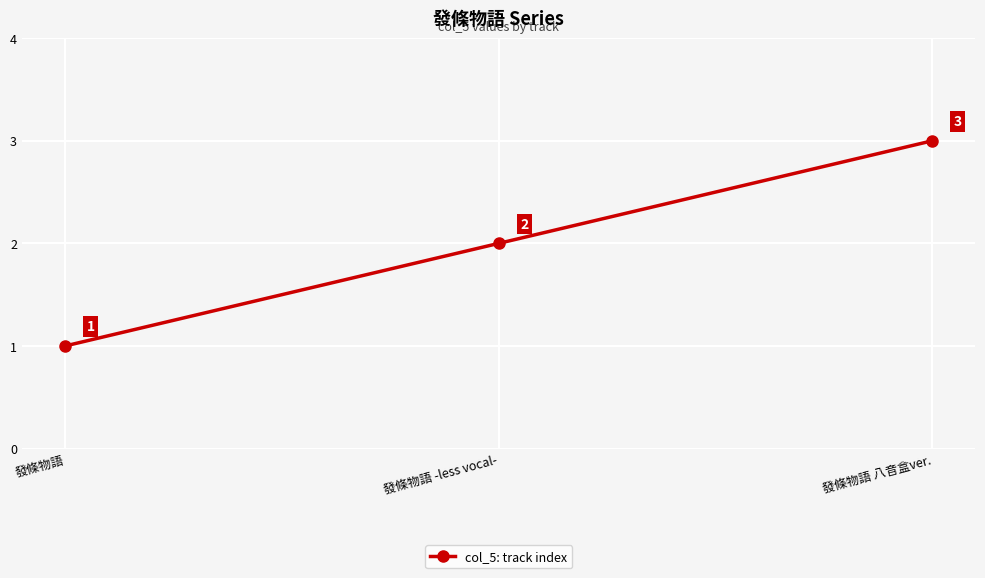

The value at 發條物語 is 1. True or false?

True